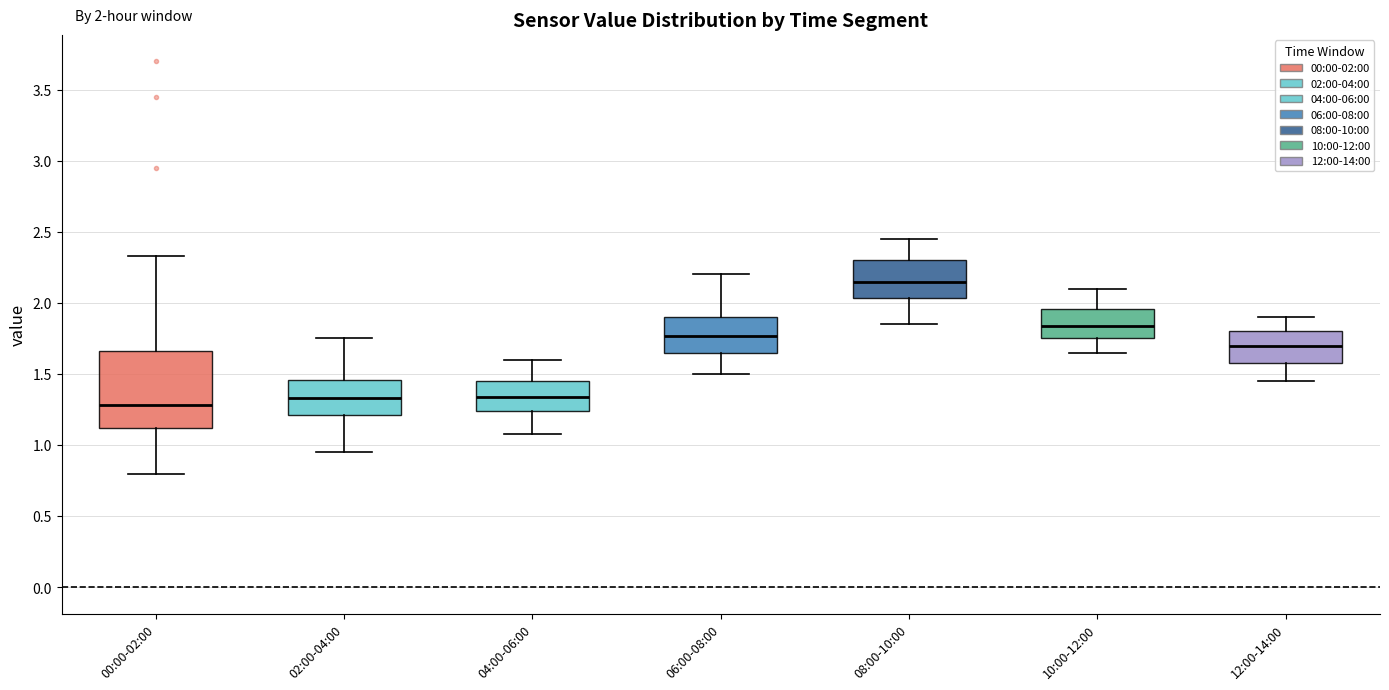

Comparing the boxes themselves (not the whiskers), which one is the tallest?

00:00-02:00